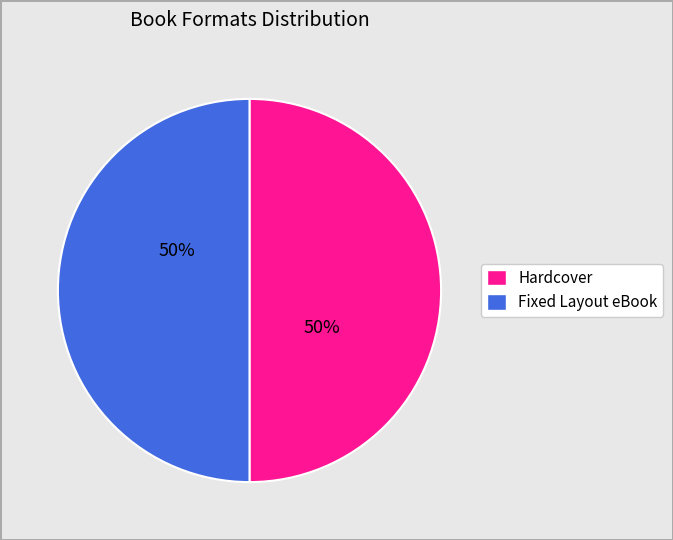

To the nearest percent, what is the average slice percentage?

50%